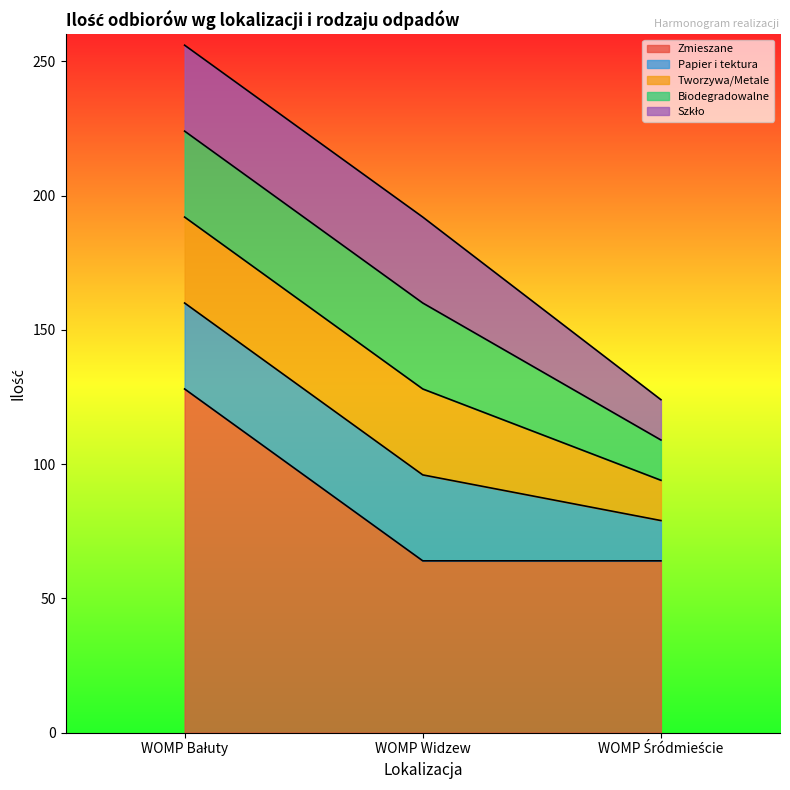

Which has a higher value, WOMP Bałuty or WOMP Śródmieście?

WOMP Bałuty